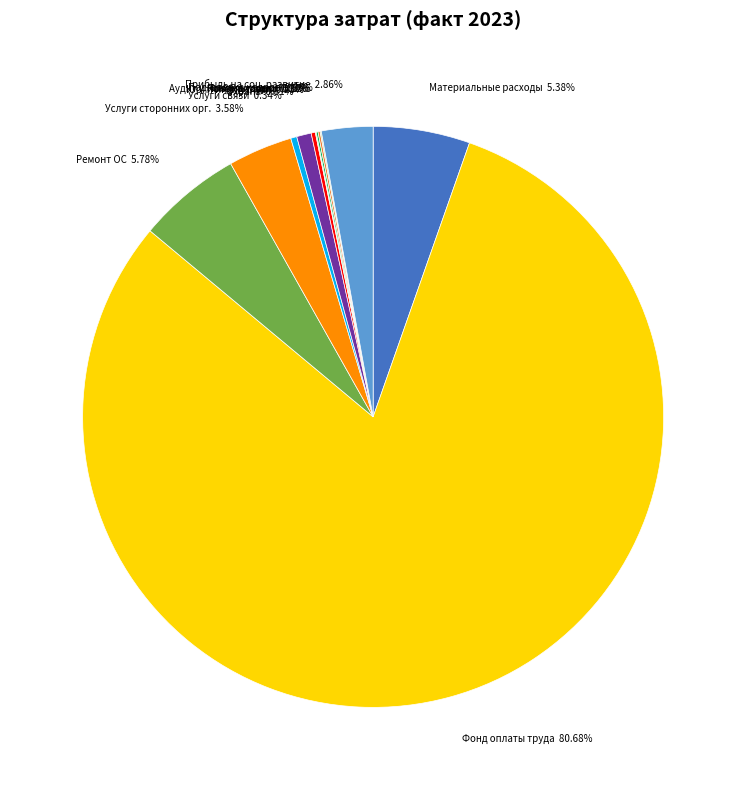

Do Услуги связи 0.34% and Услуги сторонних орг. 3.58% together represent more than half of the pie?

No